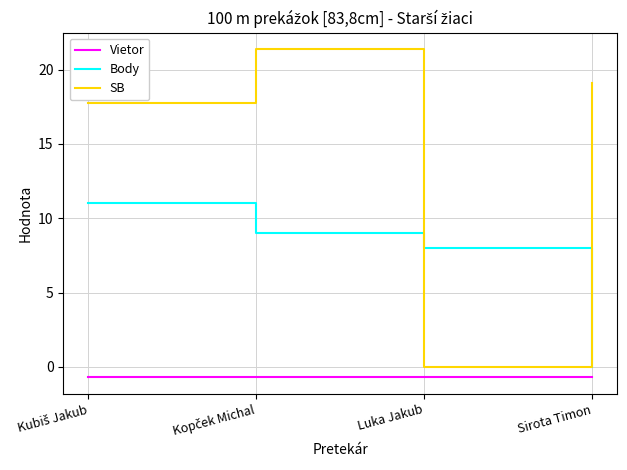

Which series has the widest spread of values?

SB